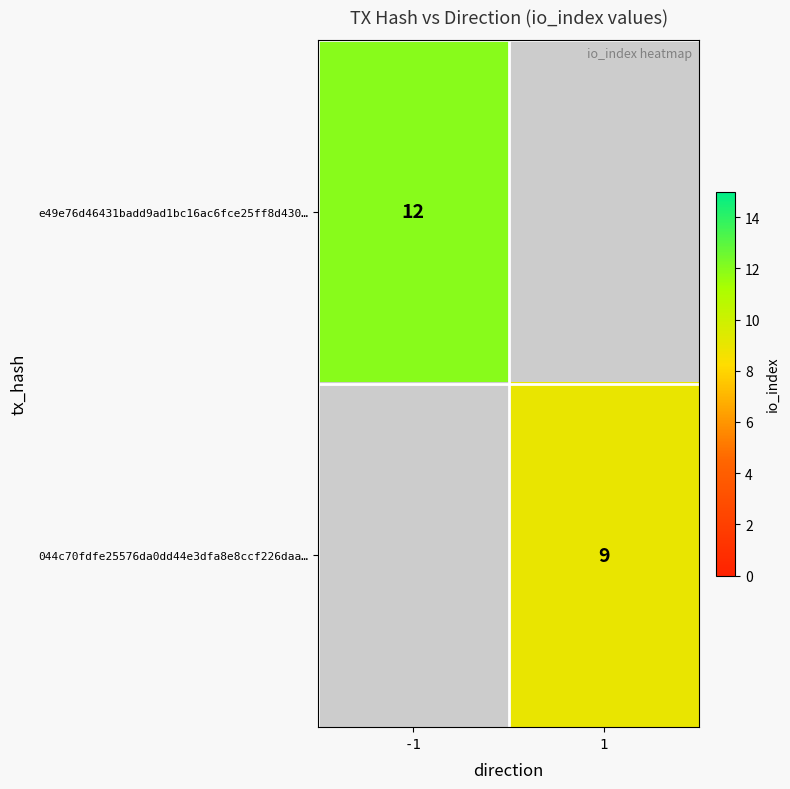

Is it true that 044c70fdfe25576da0dd44e3dfa8e8ccf226daa… equals 14 at 1?

False